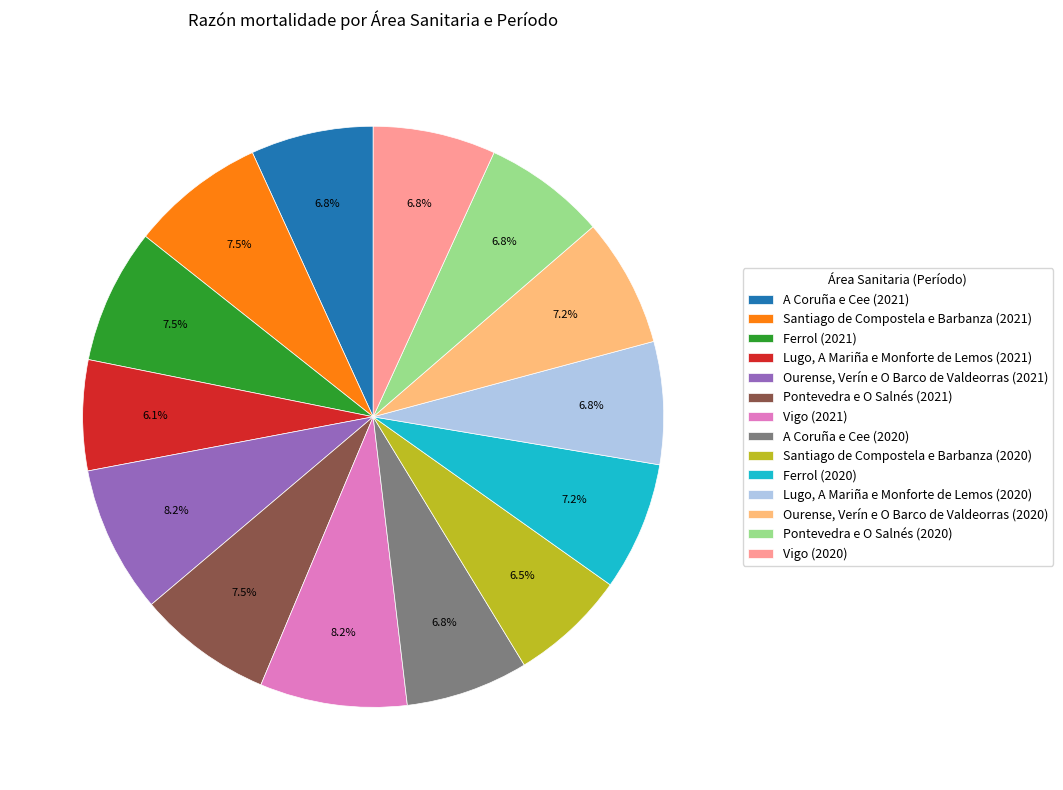

The Ourense, Verín e O Barco de Valdeorras (2021) slice represents 8% of the pie. True or false?

True